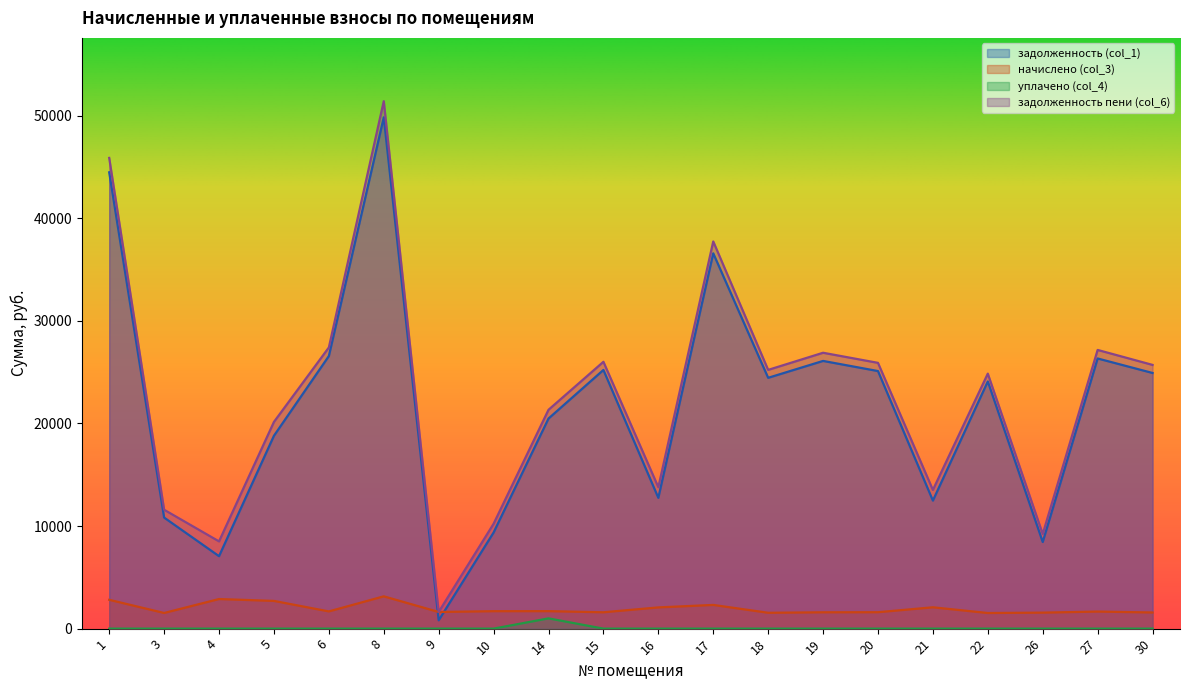

Which series changed the most between 3 and 17?

задолженность пени (col_6)